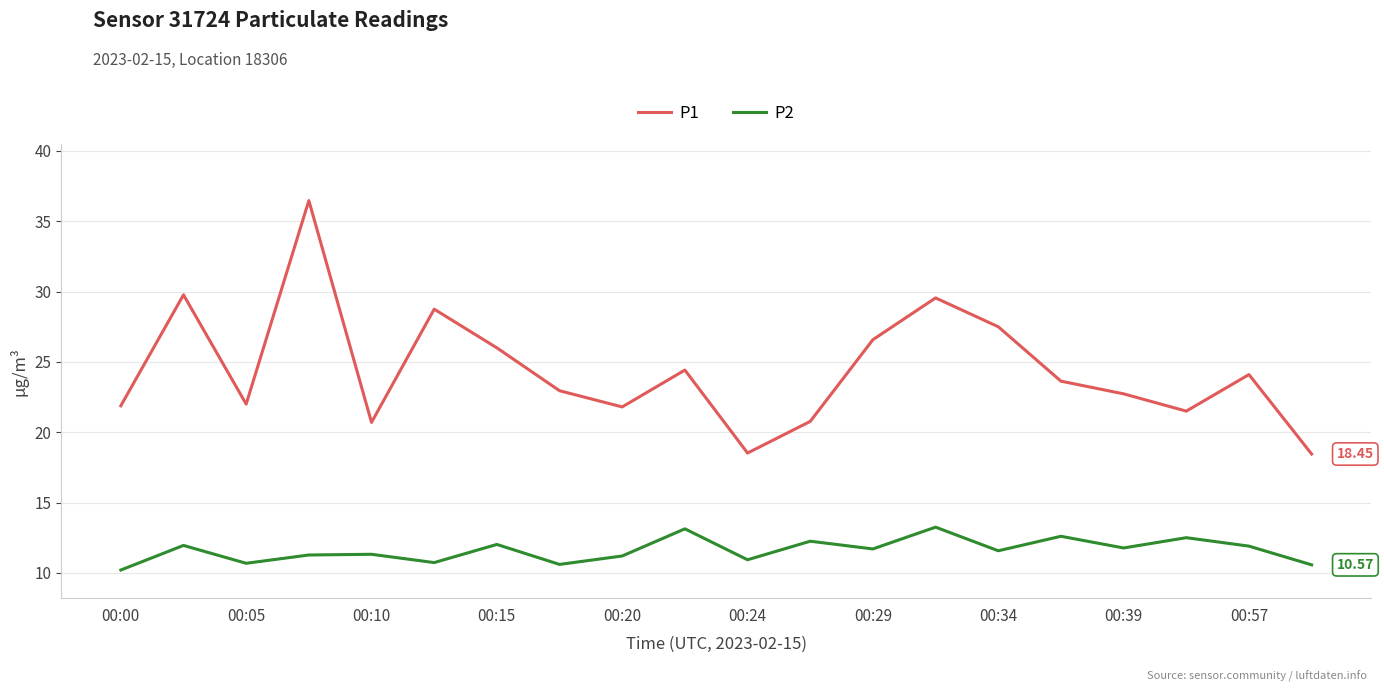

What are all the series names shown in the legend?

P1, P2